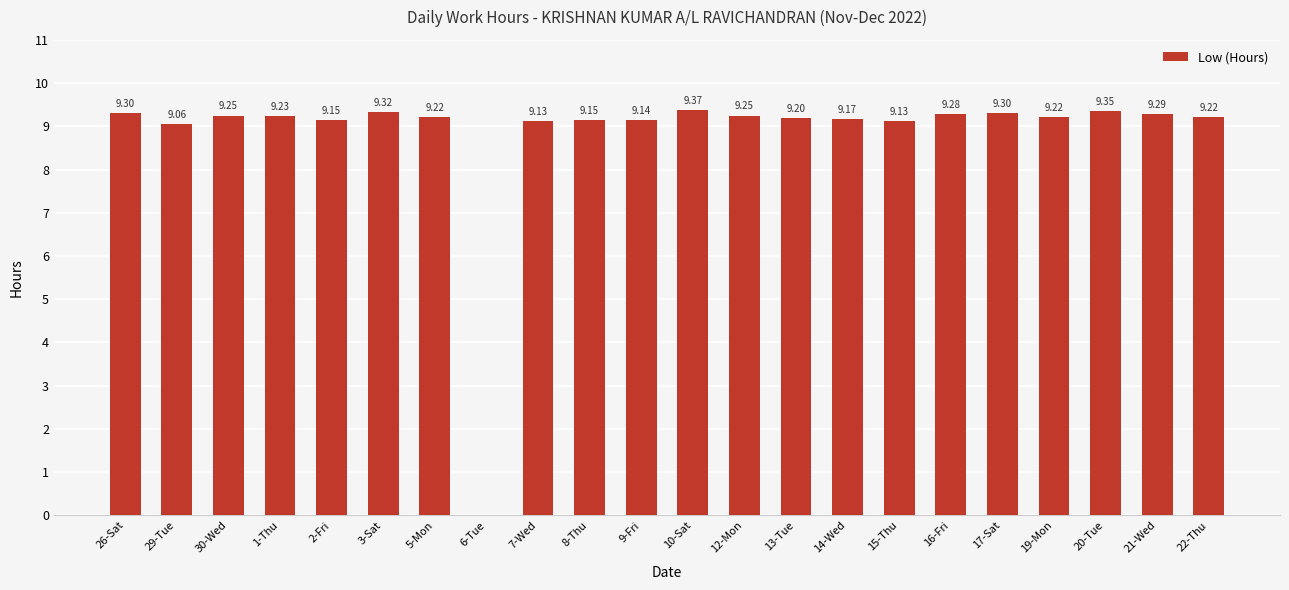

The chart shows a value of 9.1 at 9-Fri. True or false?

True